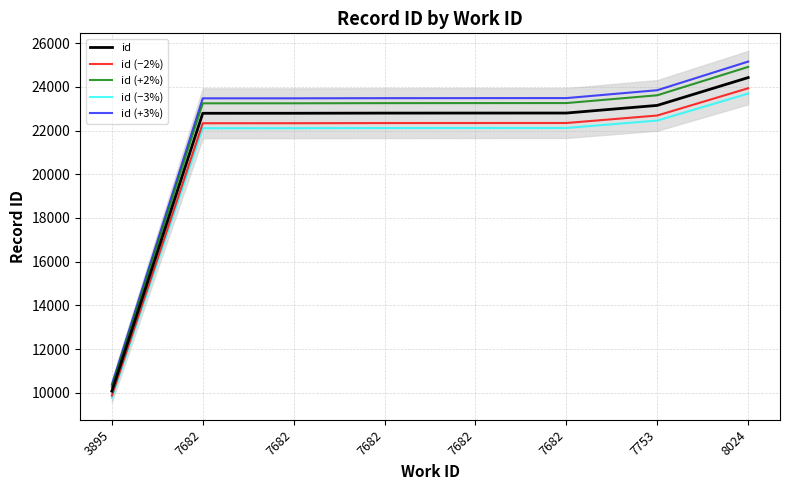

At which category is the sum across all series the highest?

8024